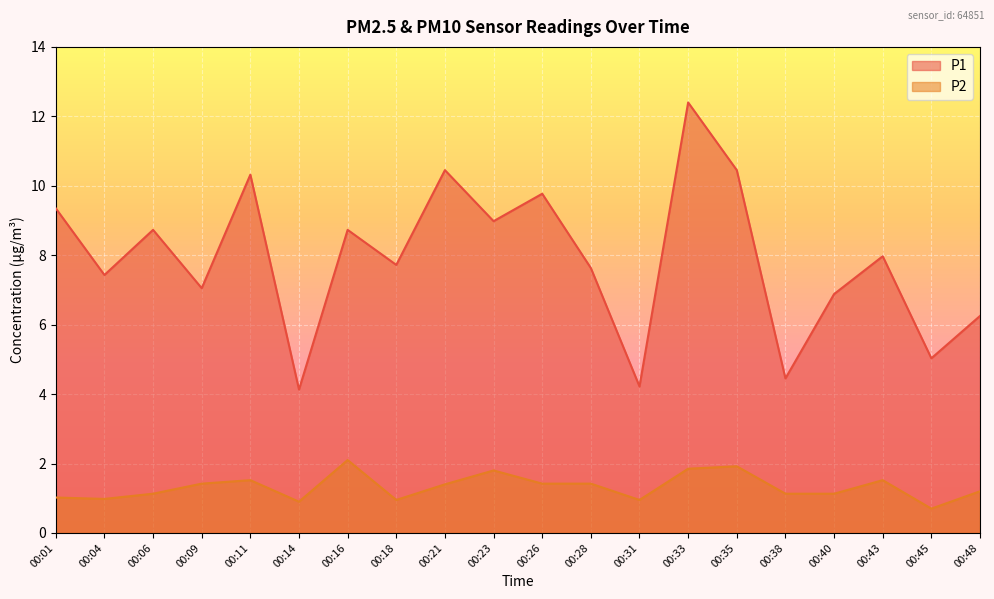

Reading right to left, what are all the values shown in this chart?

P1: 00:48=6.2	00:45=5.0	00:43=8.0	00:40=6.9	00:38=4.5	00:35=10.4	00:33=12.4	00:31=4.2	00:28=7.6	00:26=9.8	00:23=9.0	00:21=10.4	00:18=7.7	00:16=8.7	00:14=4.1	00:11=10.3	00:09=7.0	00:06=8.7	00:04=7.4	00:01=9.3
P2: 00:48=1.2	00:45=0.7	00:43=1.5	00:40=1.1	00:38=1.1	00:35=1.9	00:33=1.9	00:31=0.9	00:28=1.4	00:26=1.4	00:23=1.8	00:21=1.4	00:18=0.9	00:16=2.1	00:14=0.9	00:11=1.5	00:09=1.4	00:06=1.1	00:04=1.0	00:01=1.0